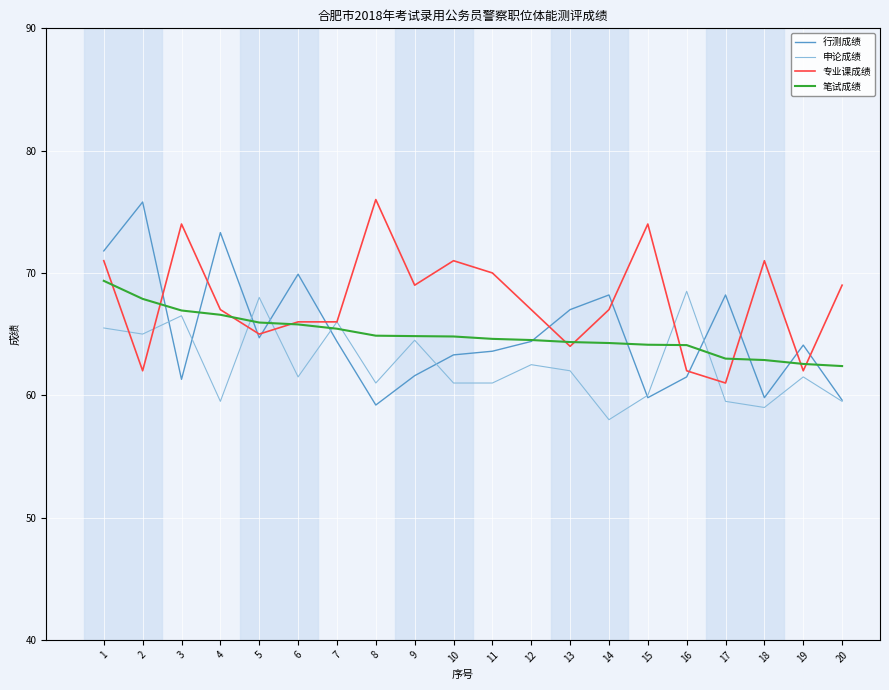

The value of 专业课成绩 at 13 is 64.0. True or false?

True